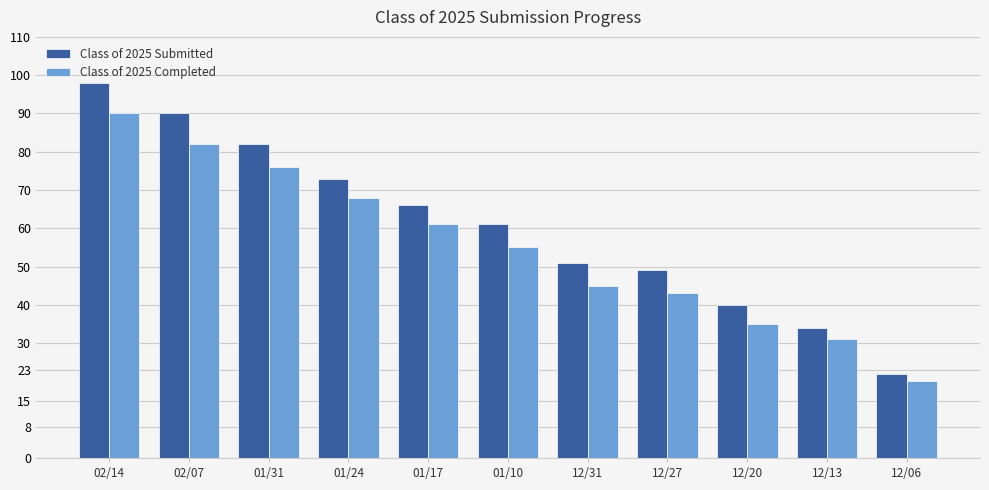

List the labels in order of Class of 2025 Completed value, largest first.

02/14, 02/07, 01/31, 01/24, 01/17, 01/10, 12/31, 12/27, 12/20, 12/13, 12/06